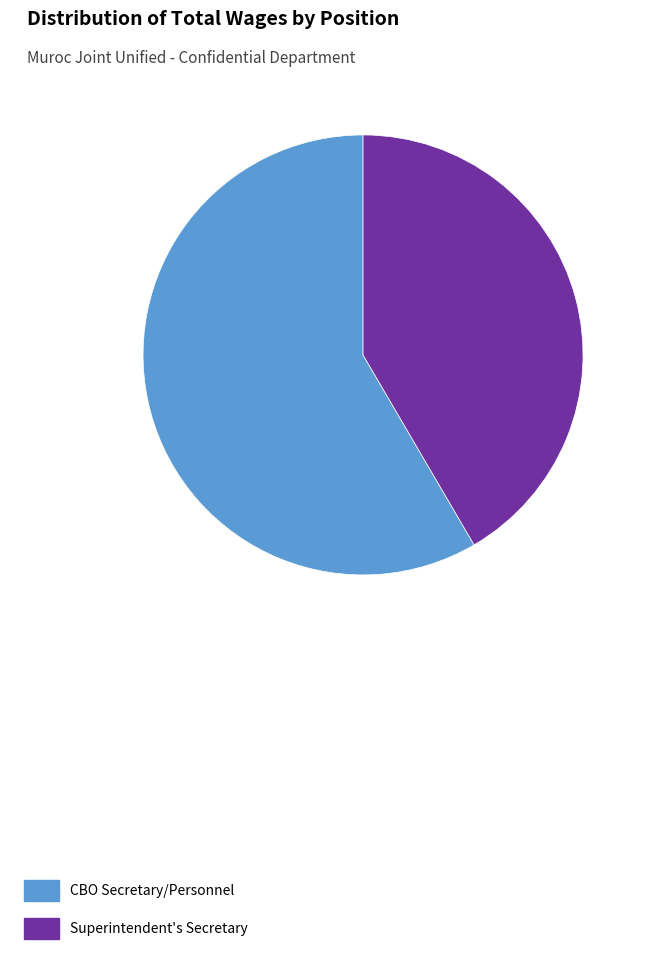

Is it true that Superintendent's Secretary is 55% of the pie?

False